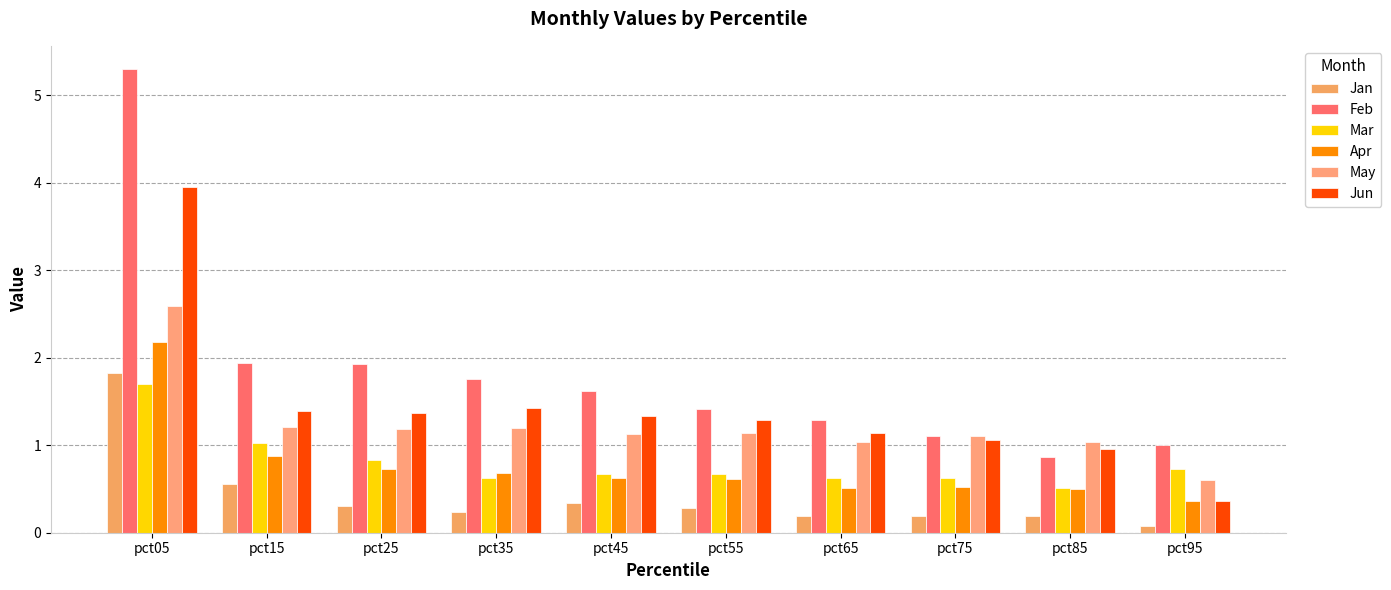

What is the value of the May bar at the 4th from the left?

1.2